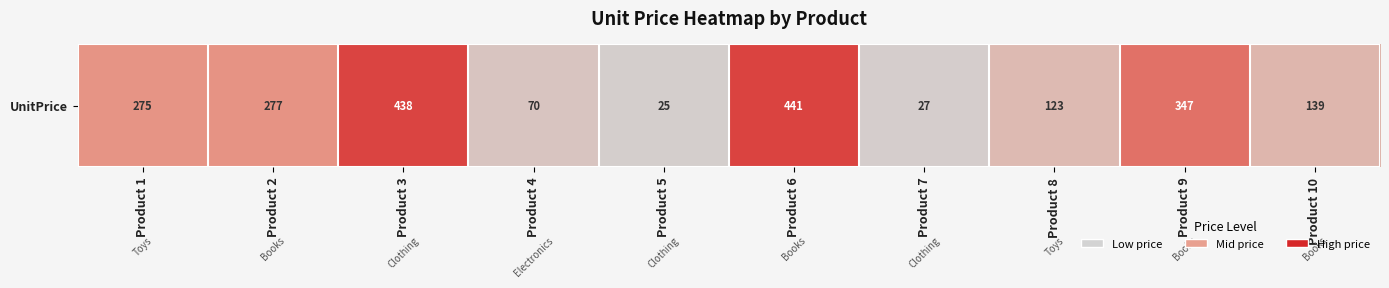

The chart shows a value of 139 at Product 10. True or false?

True